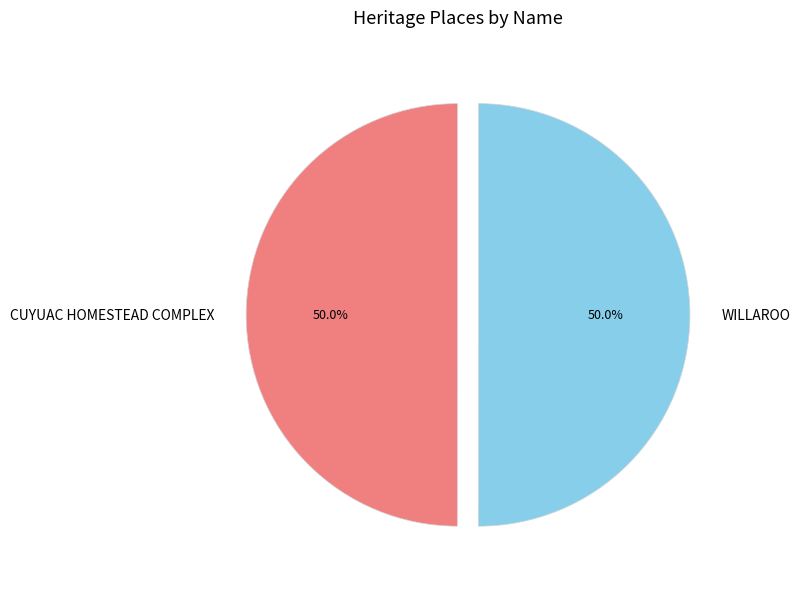

How many slices are in this pie chart?

2